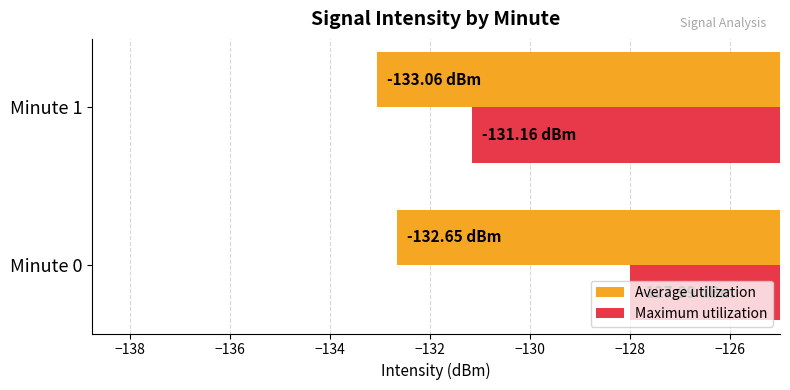

What is the sum of all Average utilization values?

-265.7